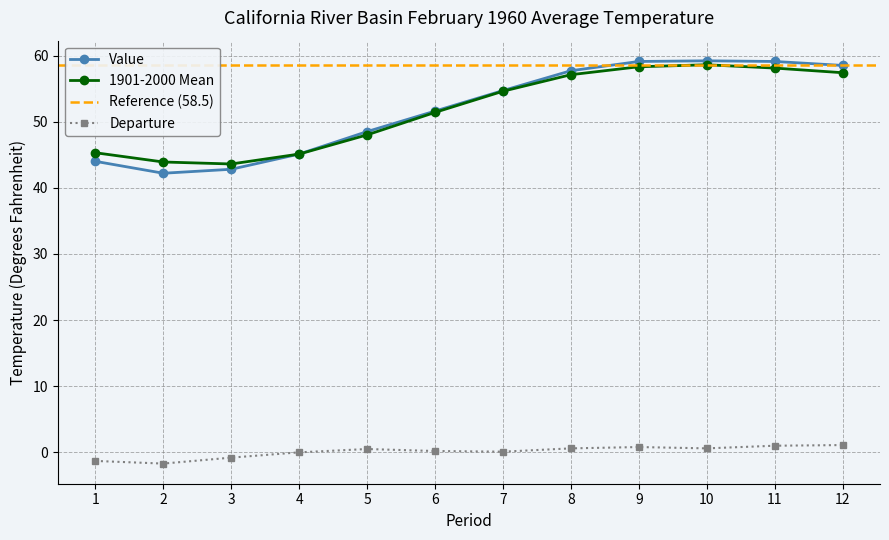

True or false: 1901-2000 Mean and Departure intersect in this chart.

False